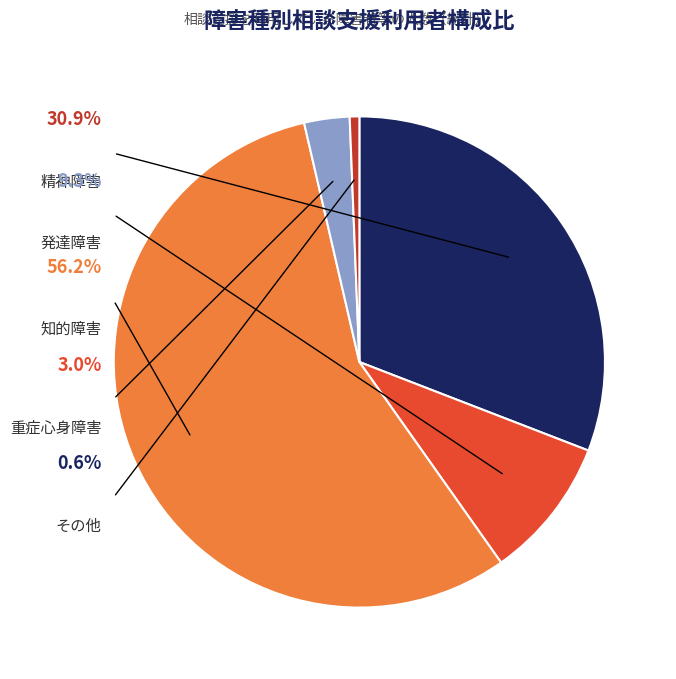

How many segments does this pie chart have?

5